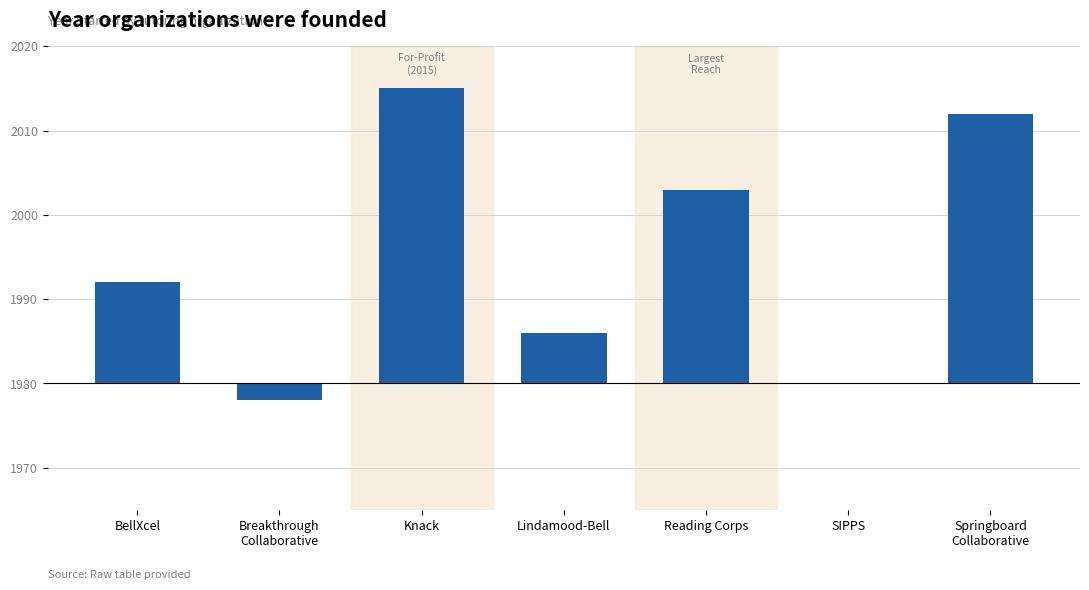

Which label corresponds to the smallest value in the chart?

Breakthrough
Collaborative